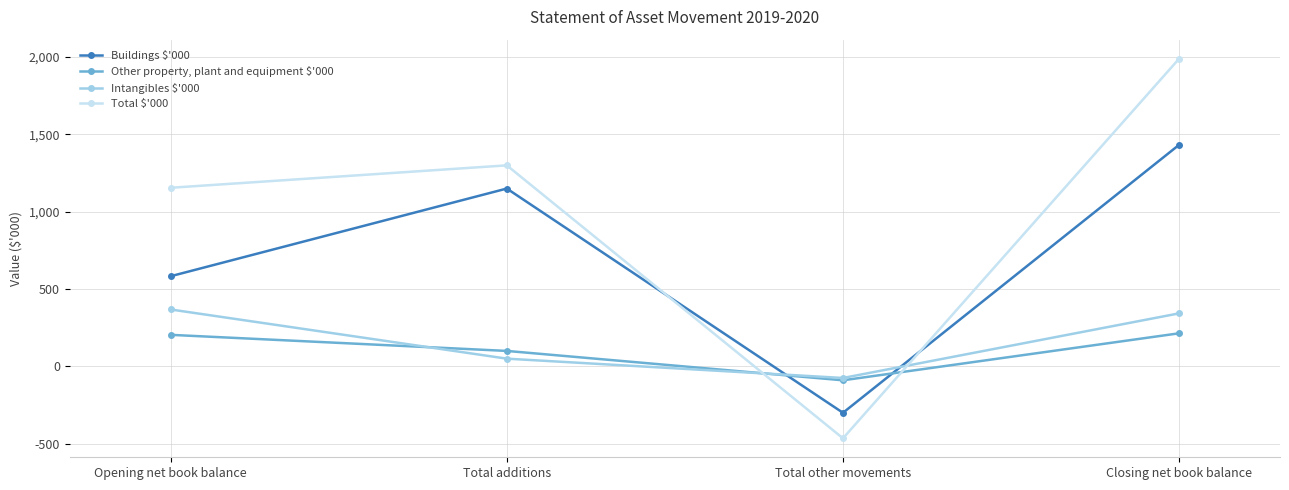

What is the difference between the highest and lowest values at Total other movements?

390